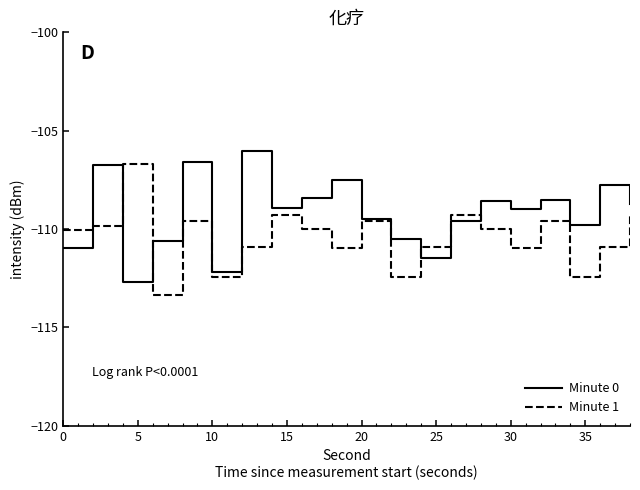

How many lines are shown in the chart?

2